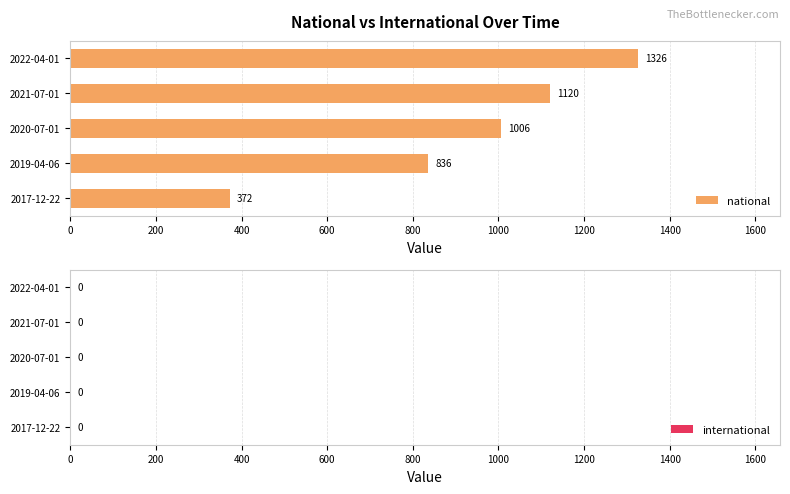

Reading top to bottom, transcribe all the data shown in this chart.

2022-04-01=1326	2021-07-01=1120	2020-07-01=1006	2019-04-06=836	2017-12-22=372